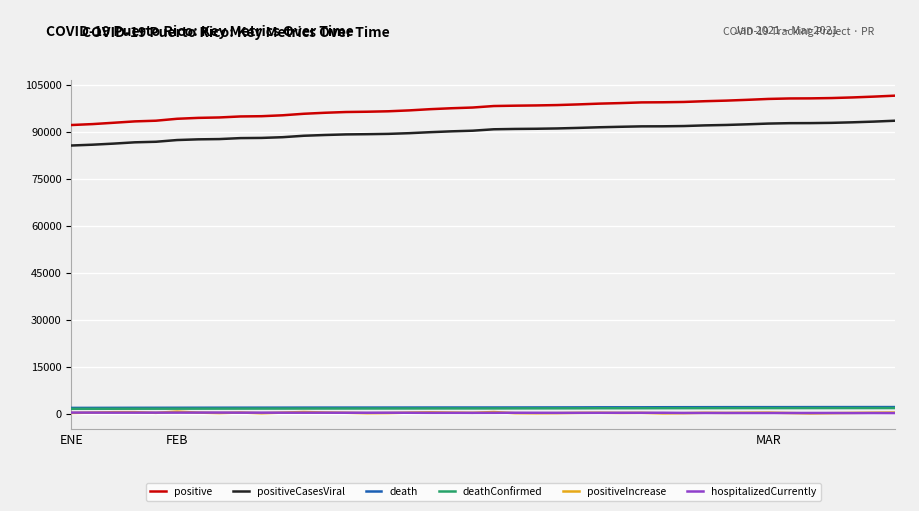

What is the average value of the deathConfirmed series?

1640